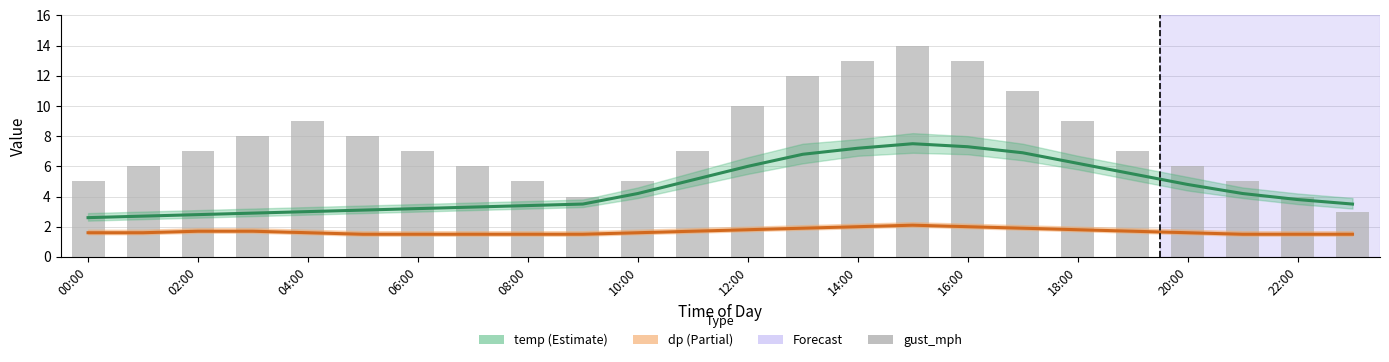

The value of gust_mph at 14:00 is 13.0. True or false?

True